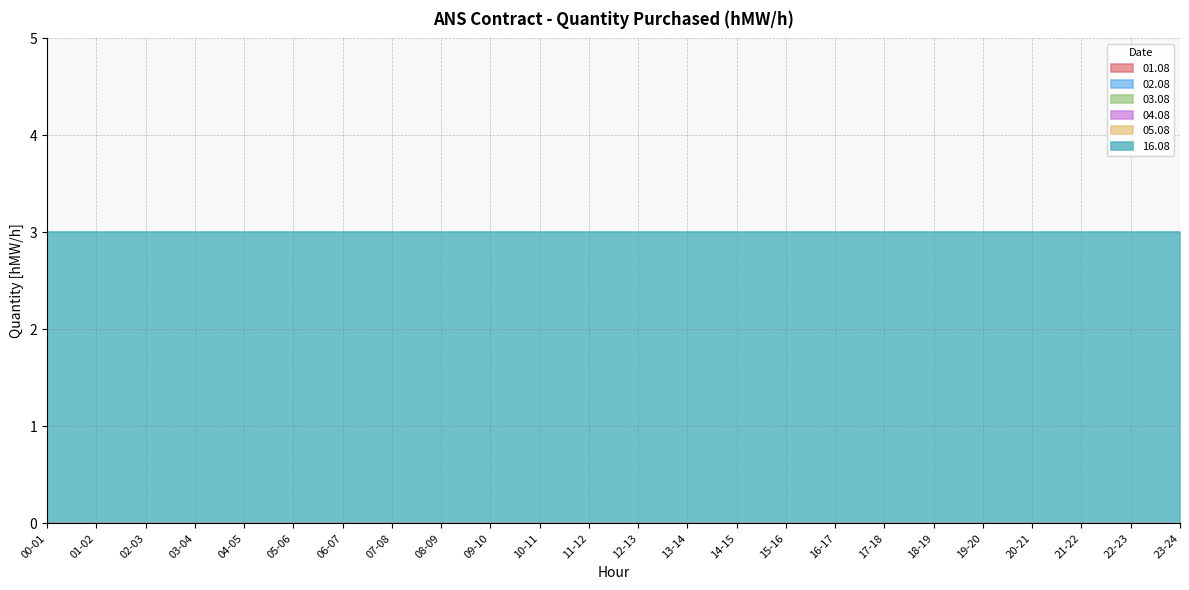

What is the label of the 6th point from the right?

18-19